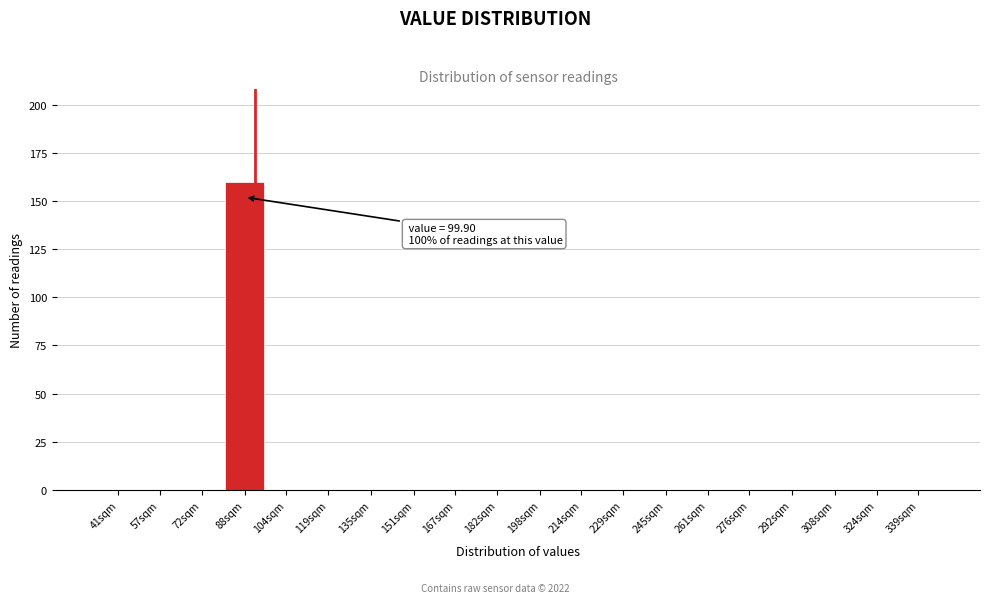

Reading left to right, list all the values displayed in this chart.

41sqm=0	57sqm=0	72sqm=0	88sqm=160	104sqm=0	119sqm=0	135sqm=0	151sqm=0	167sqm=0	182sqm=0	198sqm=0	214sqm=0	229sqm=0	245sqm=0	261sqm=0	276sqm=0	292sqm=0	308sqm=0	324sqm=0	339sqm=0